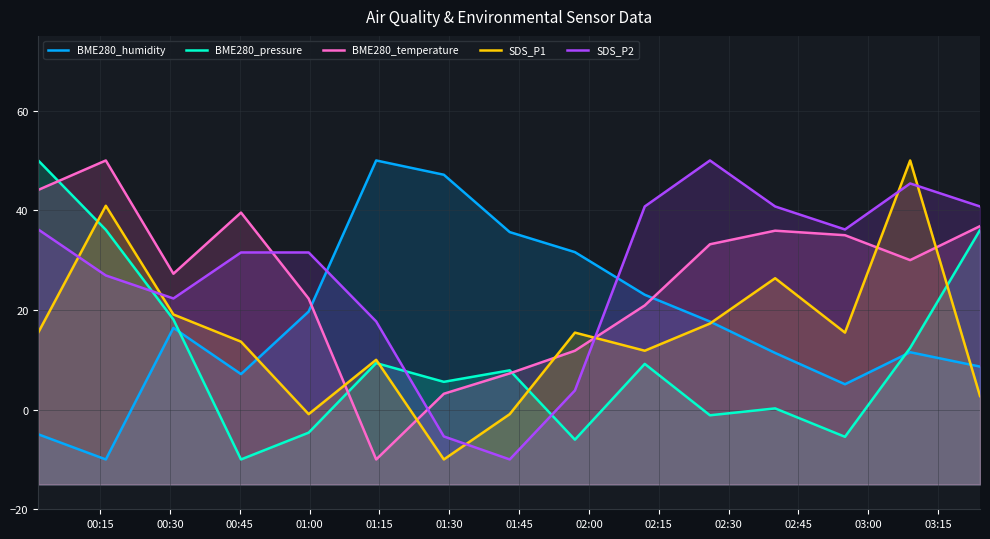

List the series in order of their peak value, lowest first.

BME280_pressure, SDS_P2, BME280_temperature, SDS_P1, BME280_humidity